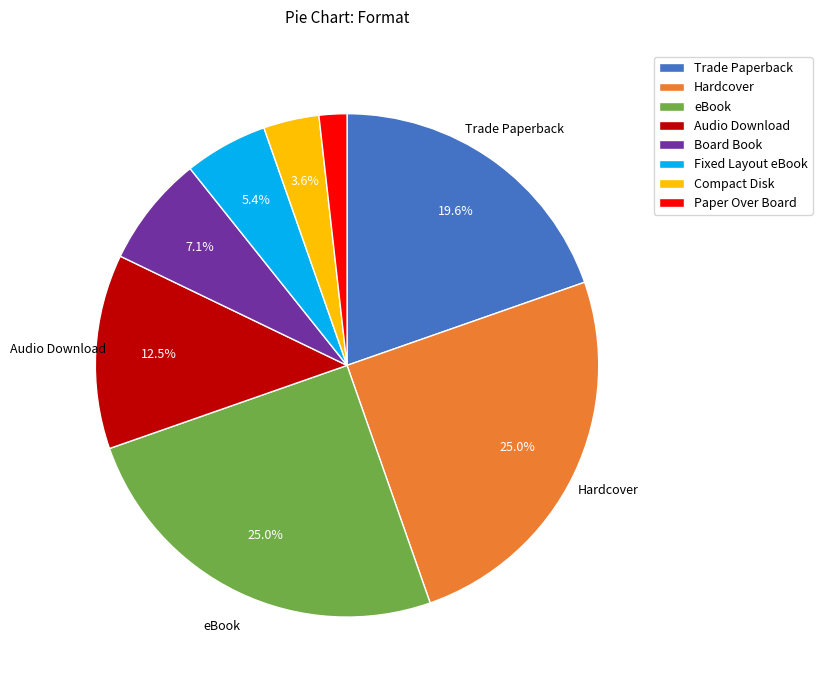

What is the smallest slice in the pie chart?

Paper Over Board